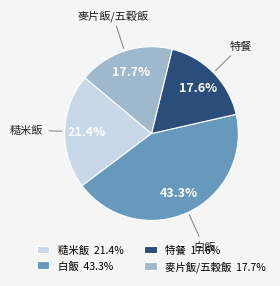

Between 糙米飯 21.4% and 特餐 17.6%, which is larger?

糙米飯 21.4%